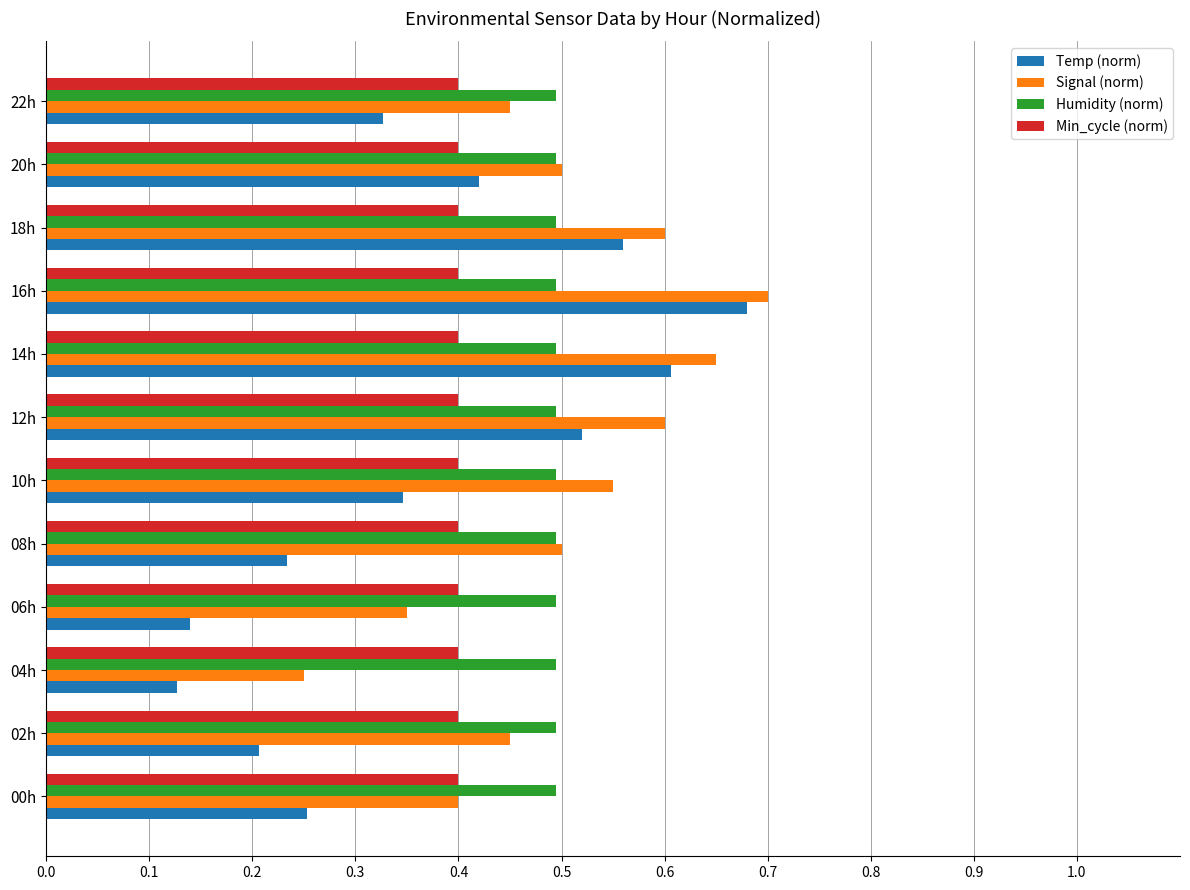

Which series has the widest spread of values?

Temp (norm)